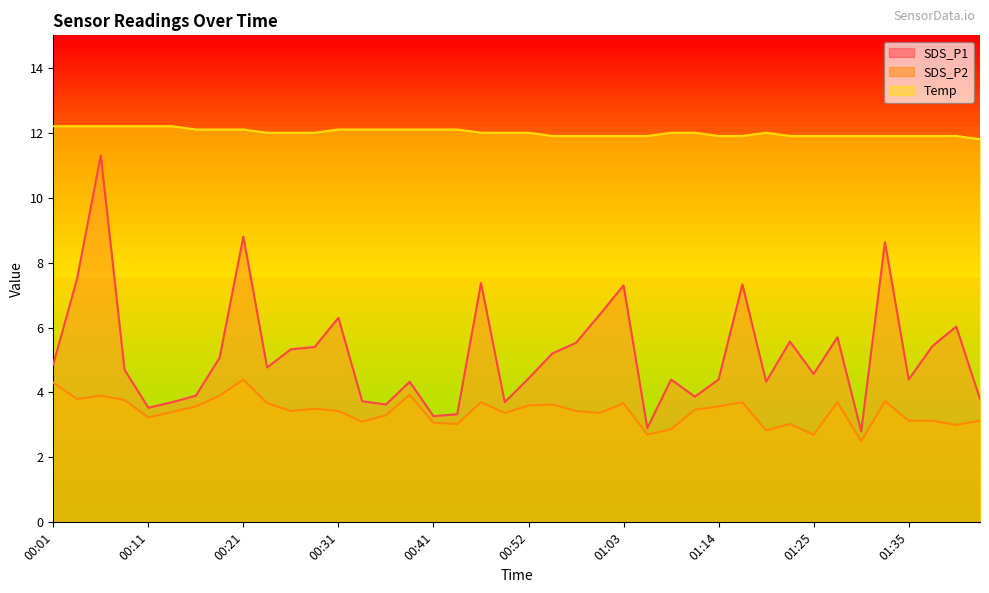

How many lines are shown in the chart?

3